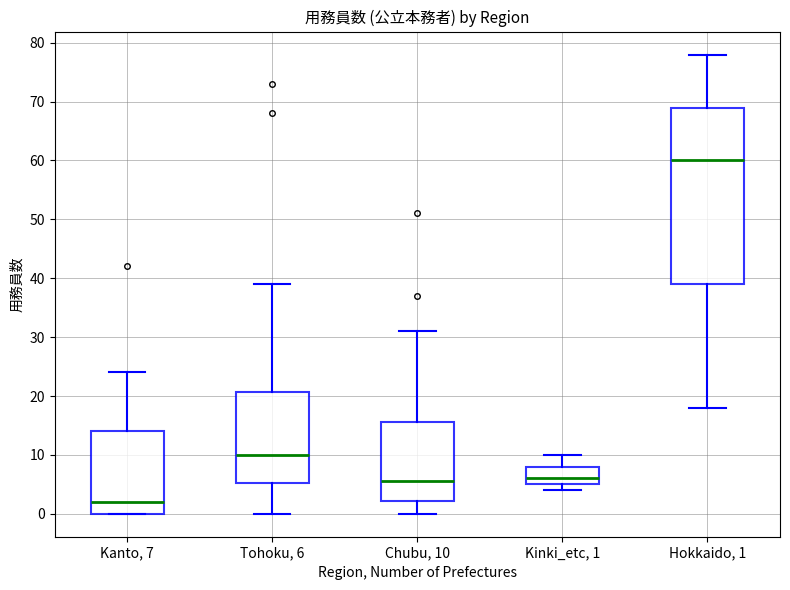

Reading left to right, read every box against the y-axis: the position of its median line, the range the box covers, and the ends of its whiskers. The values are not printed on the chart, so give them approximately, as read against the axis.

Kanto, 7: median 2, box 0 to 14, whiskers 0 to 24
Tohoku, 6: median 10, box 5 to 21, whiskers 0 to 39
Chubu, 10: median 6, box 2 to 16, whiskers 0 to 31
Kinki_etc, 1: median 6, box 5 to 8, whiskers 4 to 10
Hokkaido, 1: median 60, box 39 to 69, whiskers 18 to 78